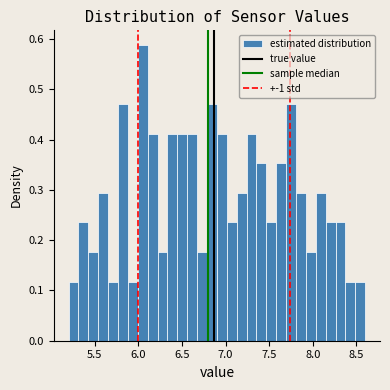

Around what value on the x-axis is the tallest bar? Give the approximate position of its centre, as read against the axis.

6.05